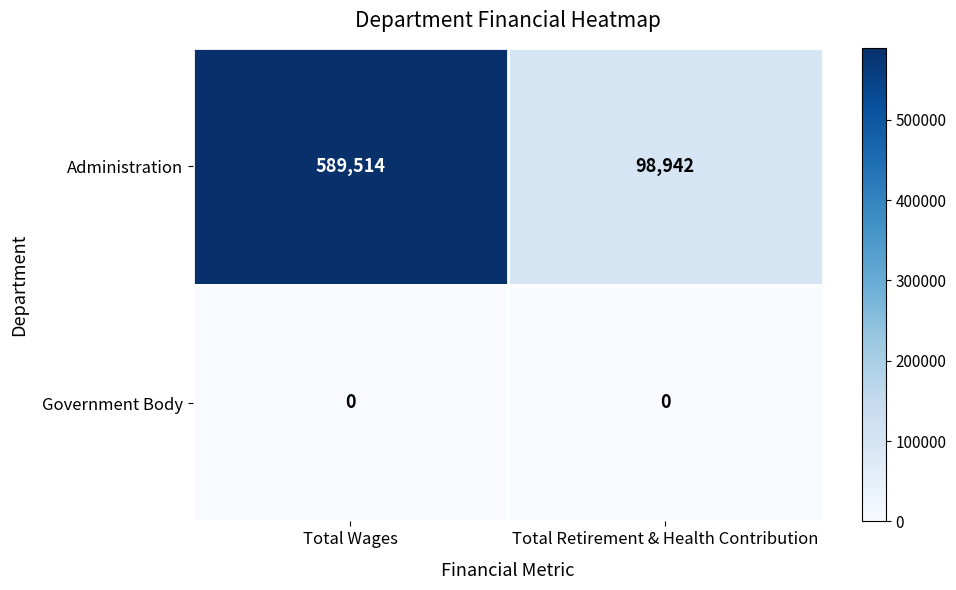

Rank the series by their maximum value, from lowest to highest.

Government Body, Administration